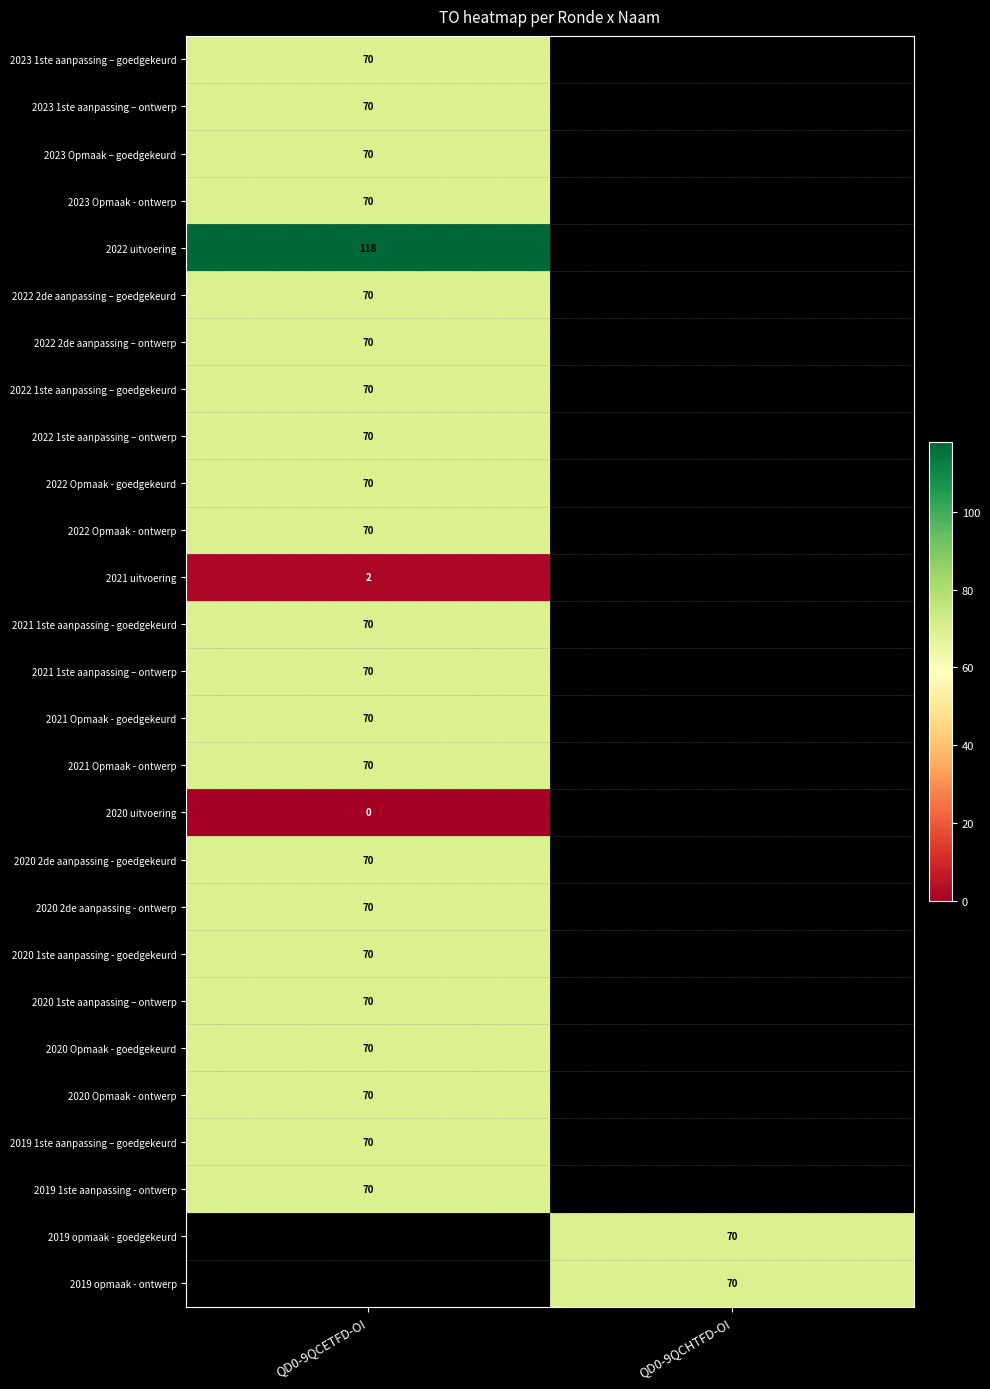

Is it true that 2023 Opmaak – goedgekeurd equals 70 at QD0-9QCETFD-OI?

True